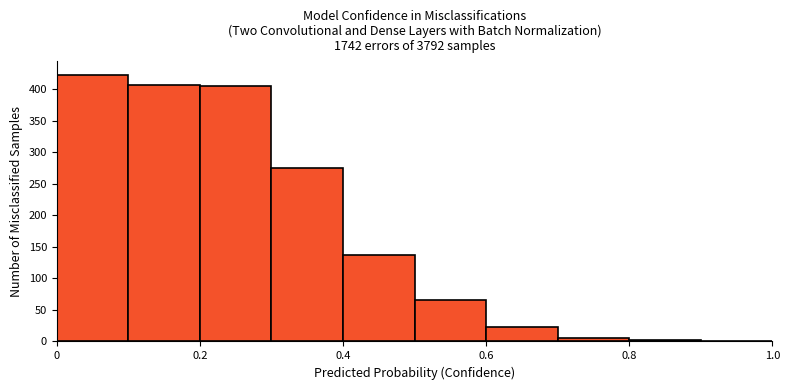

Reading left to right, transcribe this chart: for each bar, give the range it covers on the x-axis and its height. The values are not printed on the chart, so give them approximately, as read against the axis.

0.0 to 0.1: 425
0.1 to 0.2: 405
0.2 to 0.3: 405
0.3 to 0.4: 275
0.4 to 0.5: 135
0.5 to 0.6: 65
0.6 to 0.7: 25
0.7 to 0.8: 5
0.8 to 0.9: under 5
0.9 to 1.0: under 5